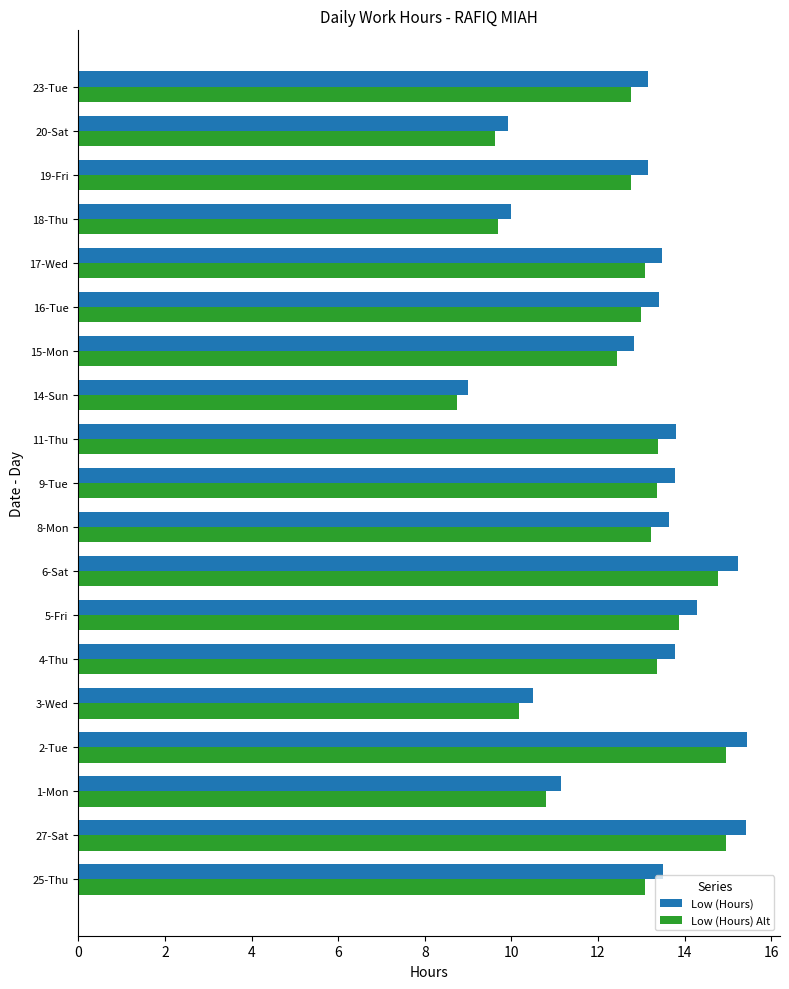

What is the difference between the maximum and minimum values in the Low (Hours) series?

6.4